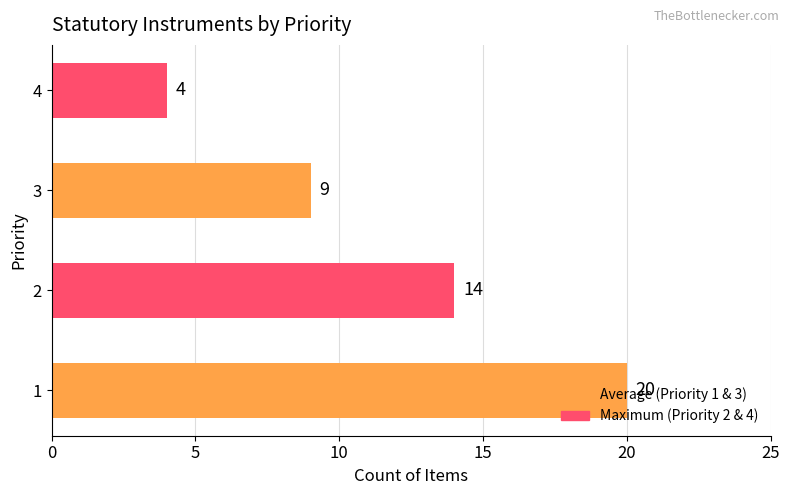

What is the change in value from 1 to 4?

-16